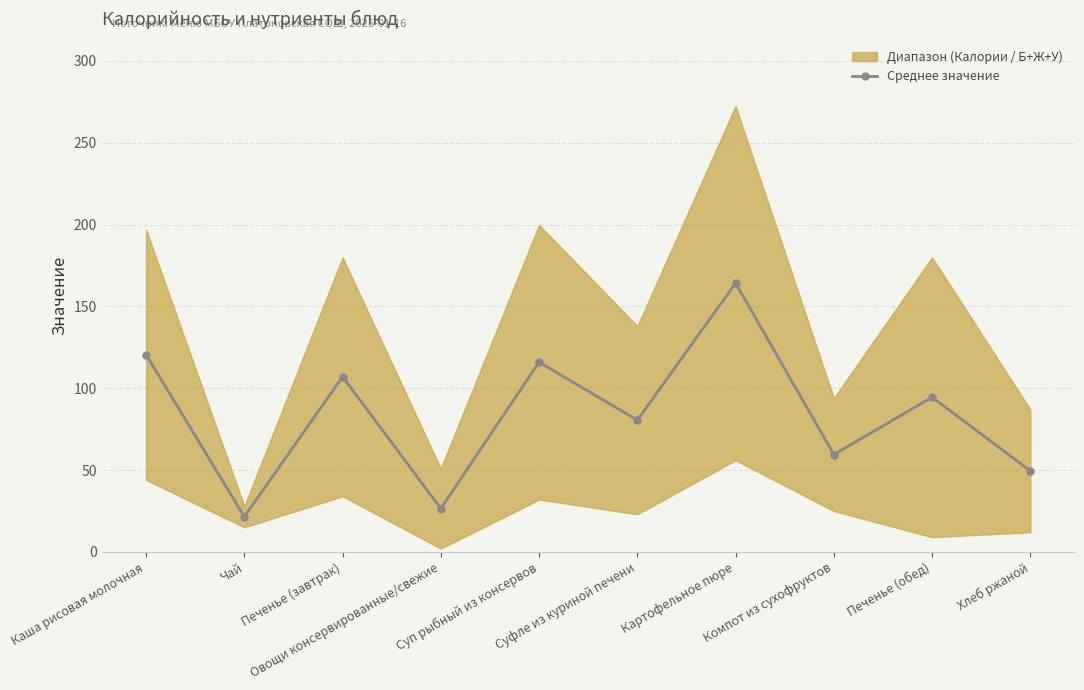

At which label is the value closest to 92?

Печенье (обед)